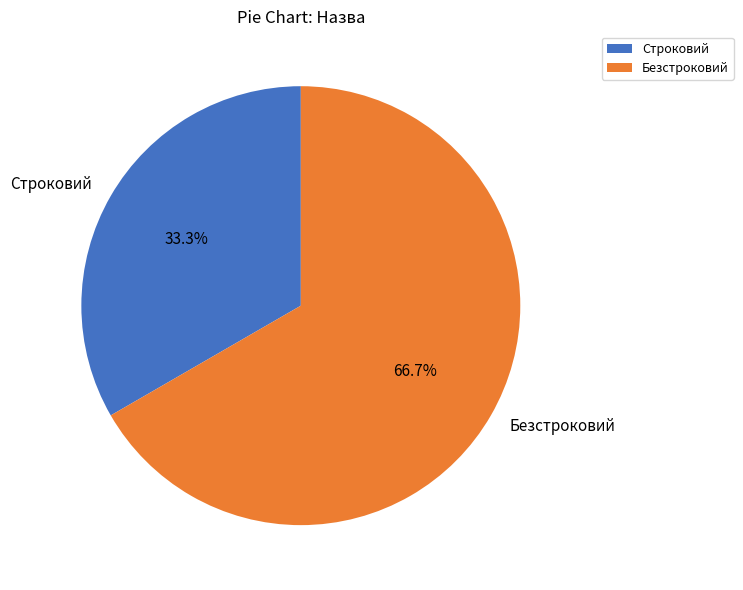

What is the ratio of the value at Безстроковий to the value at Строковий?

2.0